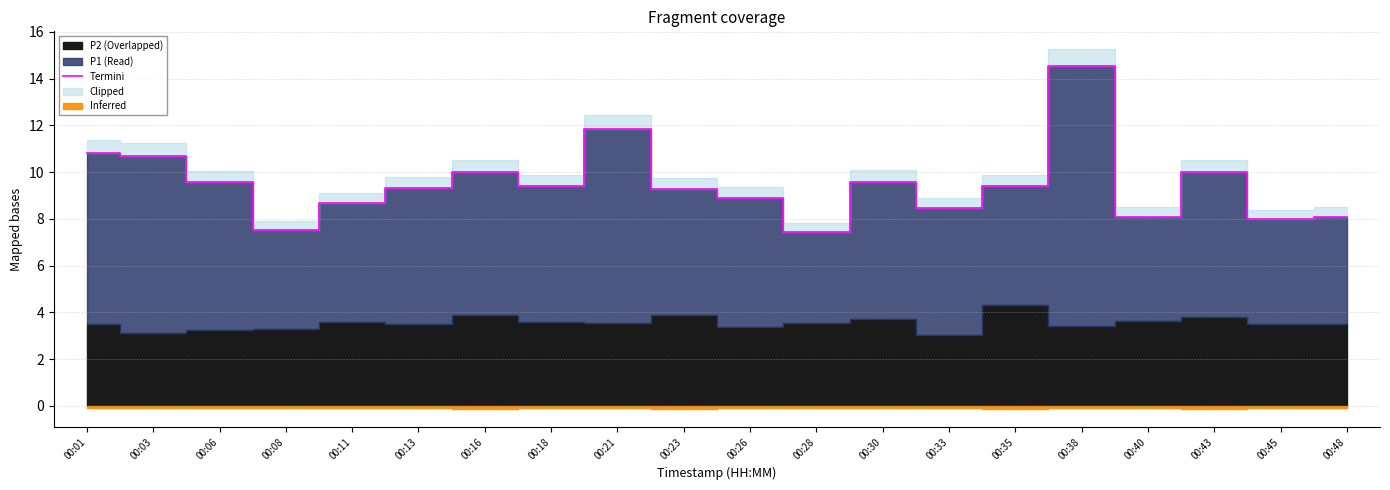

The value at 00:08 is 7.5. True or false?

True